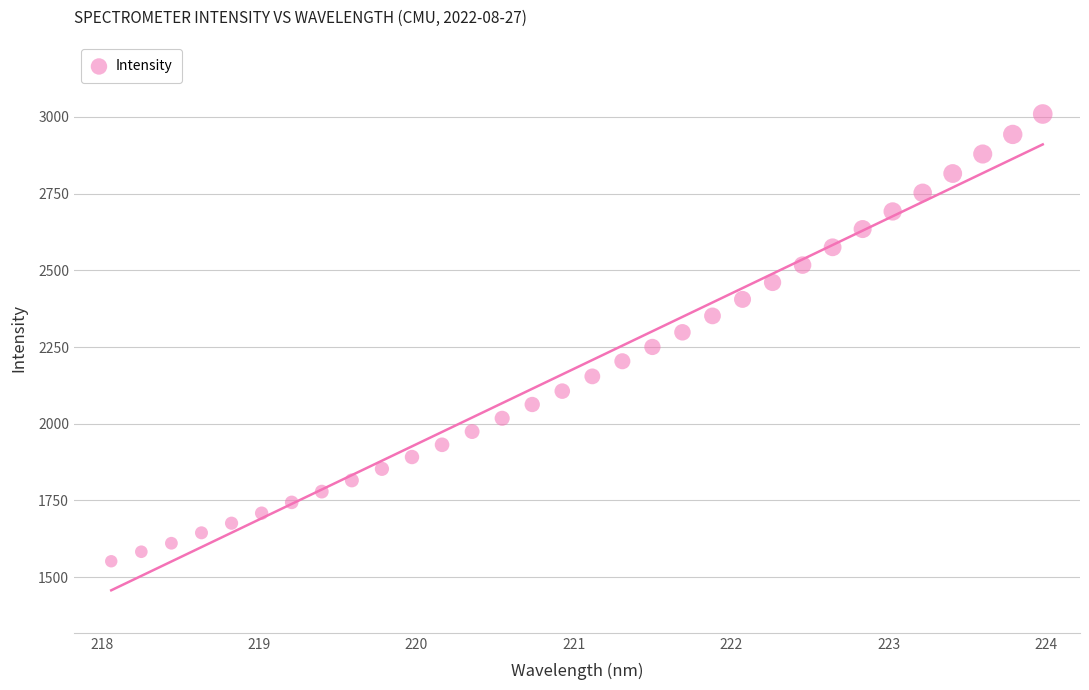

What is the range of X values (max minus min)?

5.9